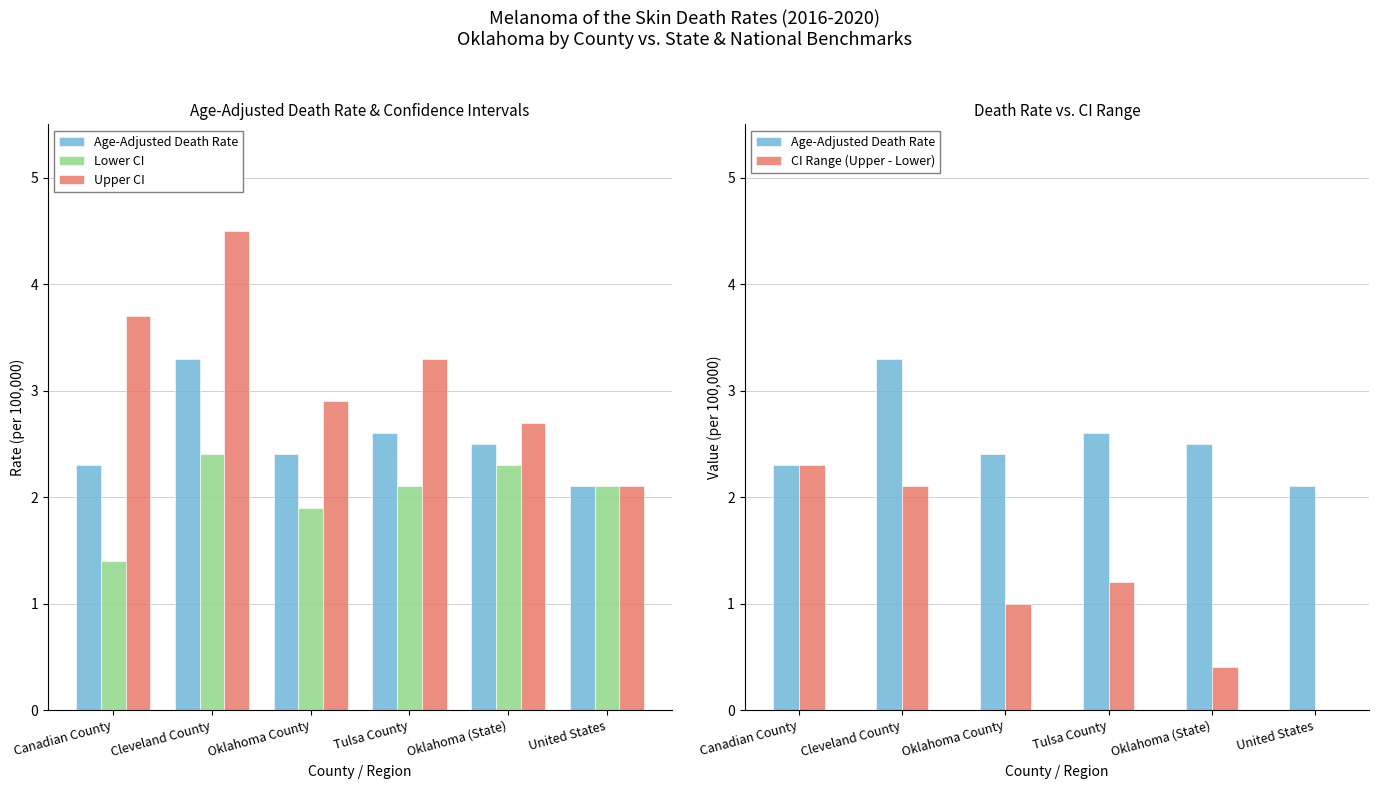

How many data points in CI Range (Upper - Lower) are above 1?

3